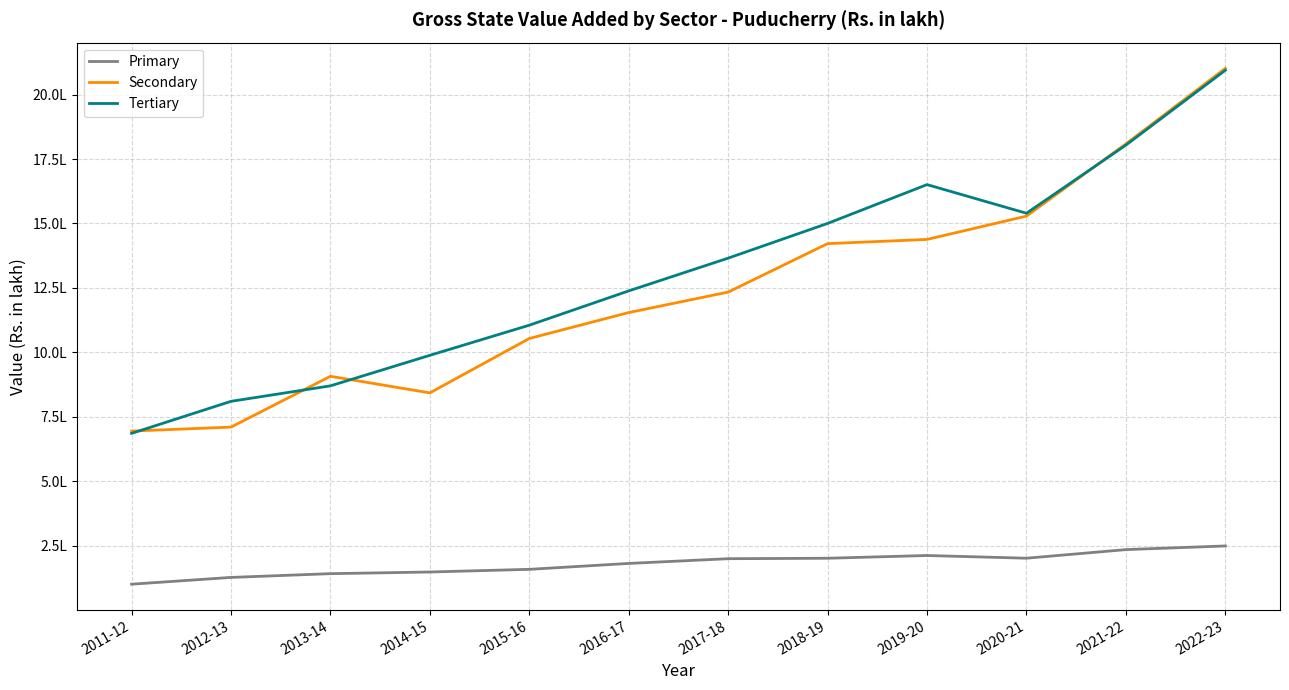

List the series in order of their peak value, highest first.

Secondary, Tertiary, Primary